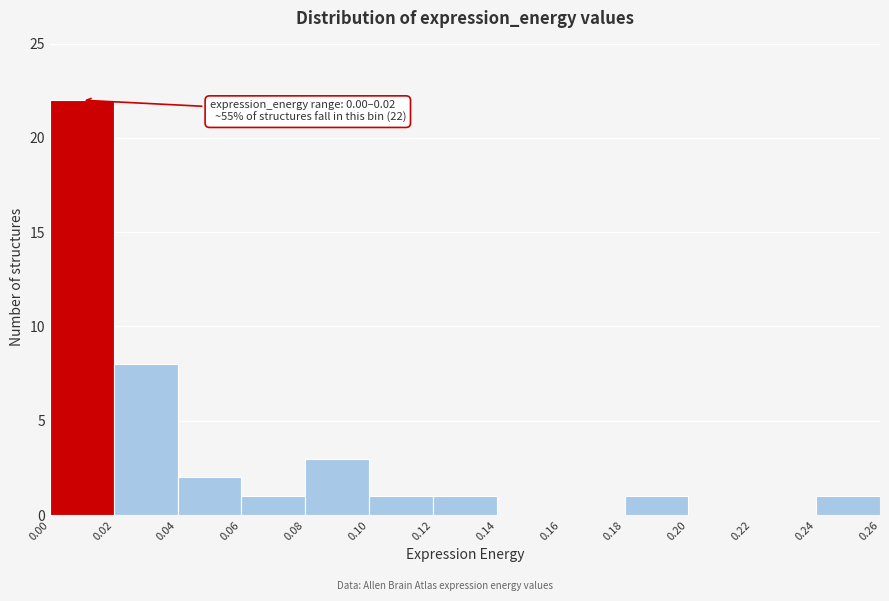

Over which range of the x-axis is the bar tallest?

0.00 to 0.02